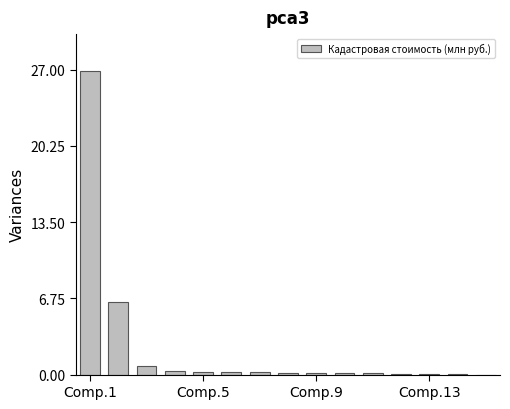

What is the maximum value shown in the chart?

26.9